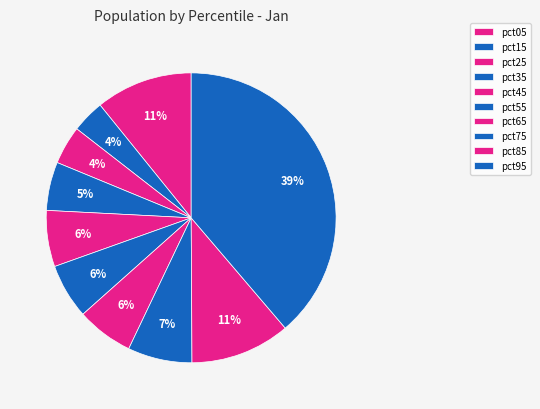

Count the number of slices in the pie.

10